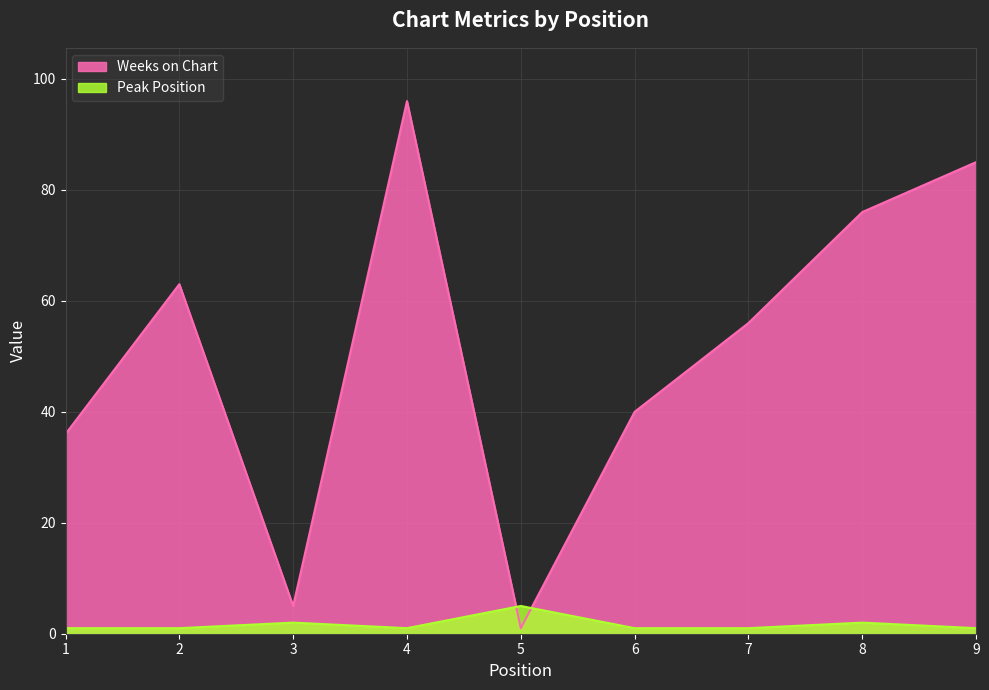

How many times do Weeks on Chart and Peak Position cross each other?

2